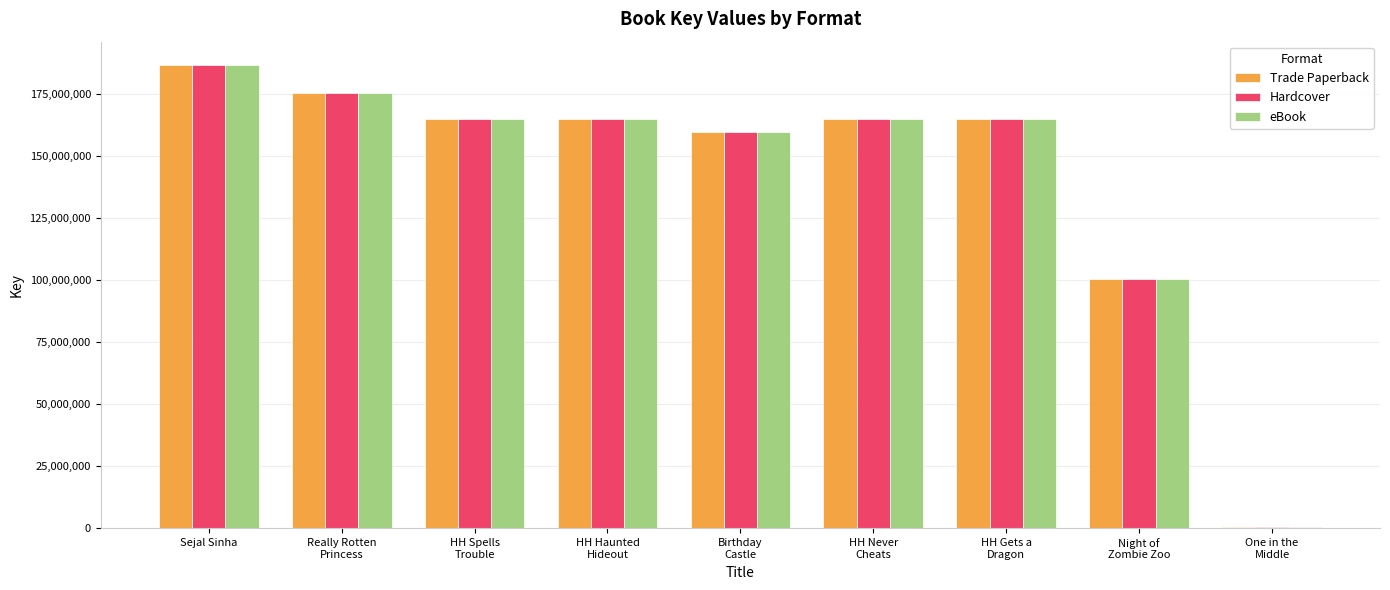

What value does the Hardcover series have at HH Spells
Trouble?

164991518